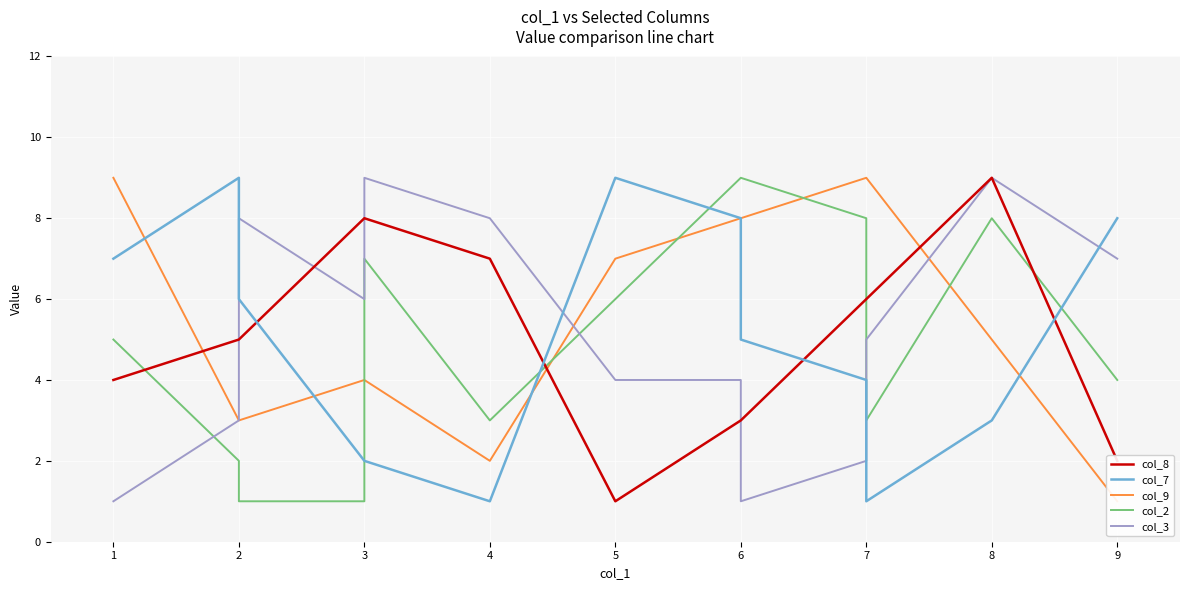

How many series are shown in this chart?

5